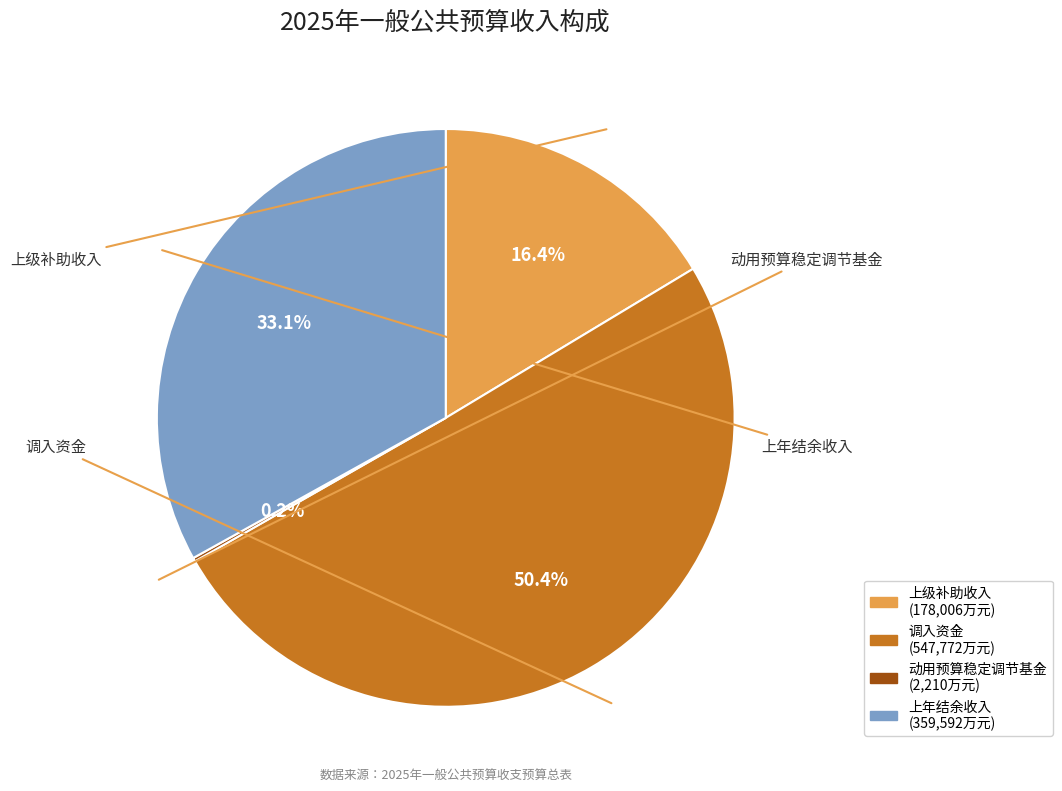

The 上年结余收入 slice represents 22% of the pie. True or false?

False